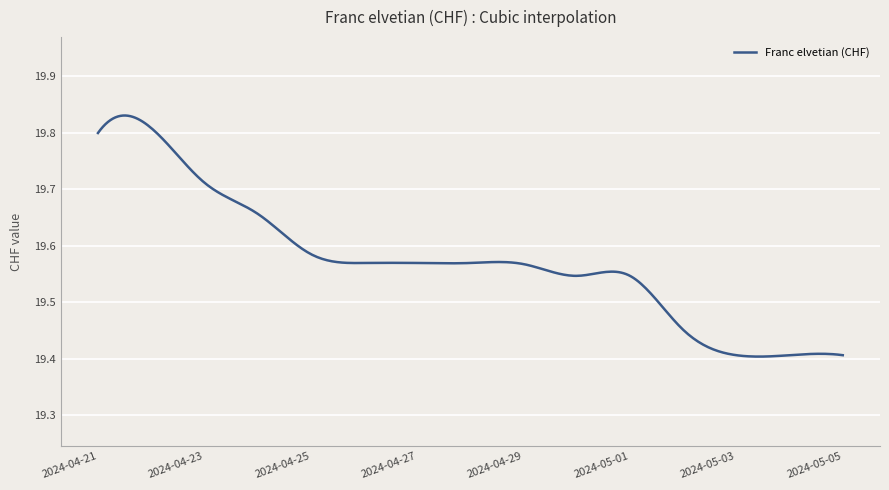

True or false: there are more than 1 points higher than both neighbors.

True